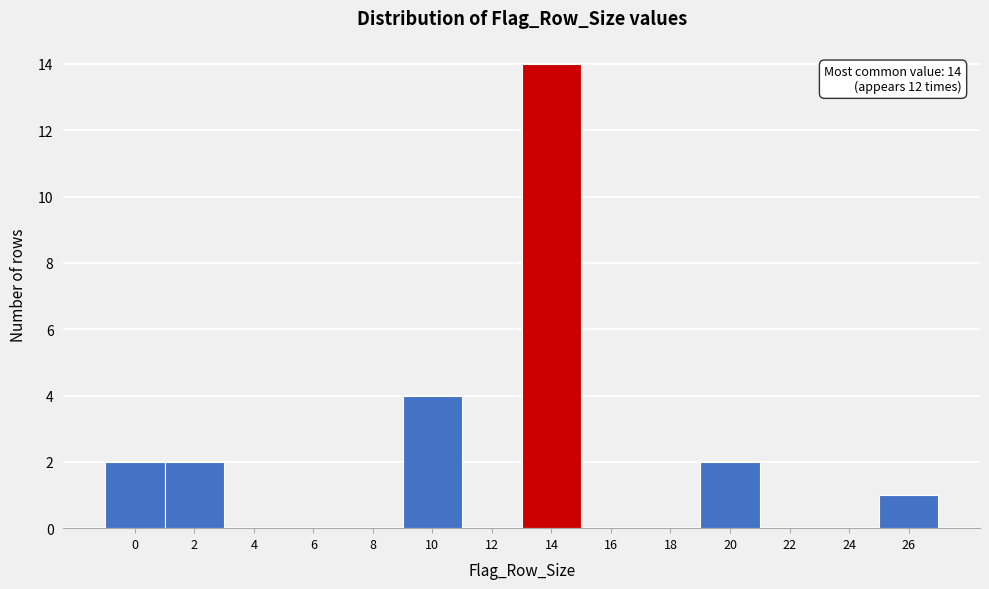

Reading left to right, what are all the values shown in this chart?

0=2	2=2	4=0	6=0	8=0	10=4	12=0	14=14	16=0	18=0	20=2	22=0	24=0	26=1